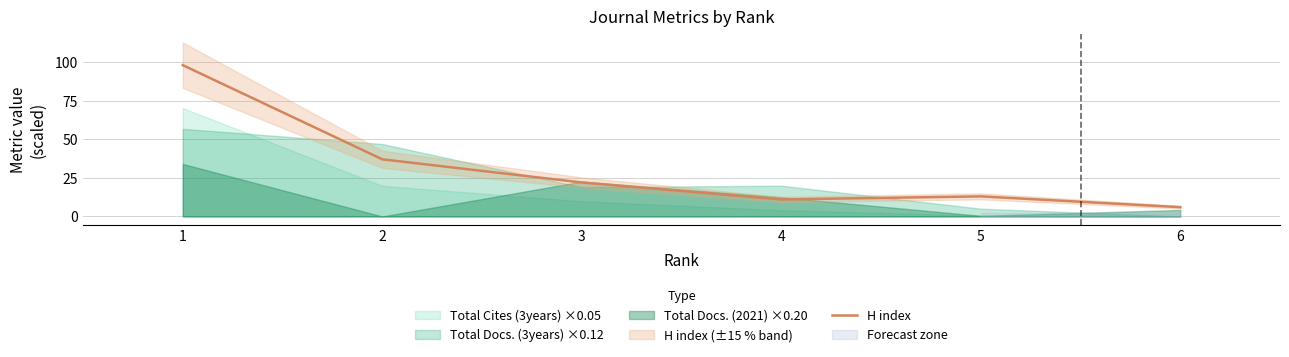

What is the sum of all values?

187